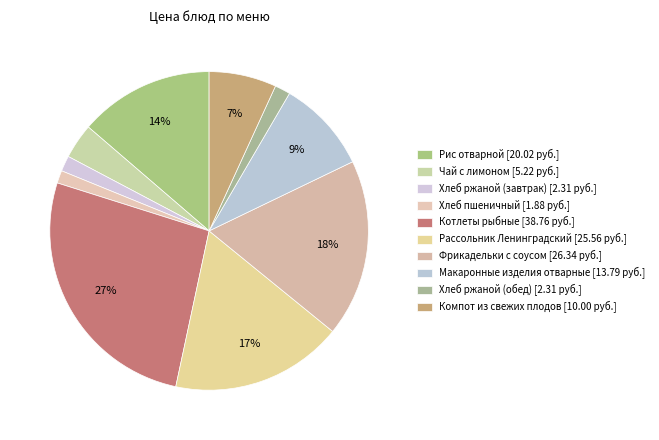

How many segments does this pie chart have?

10